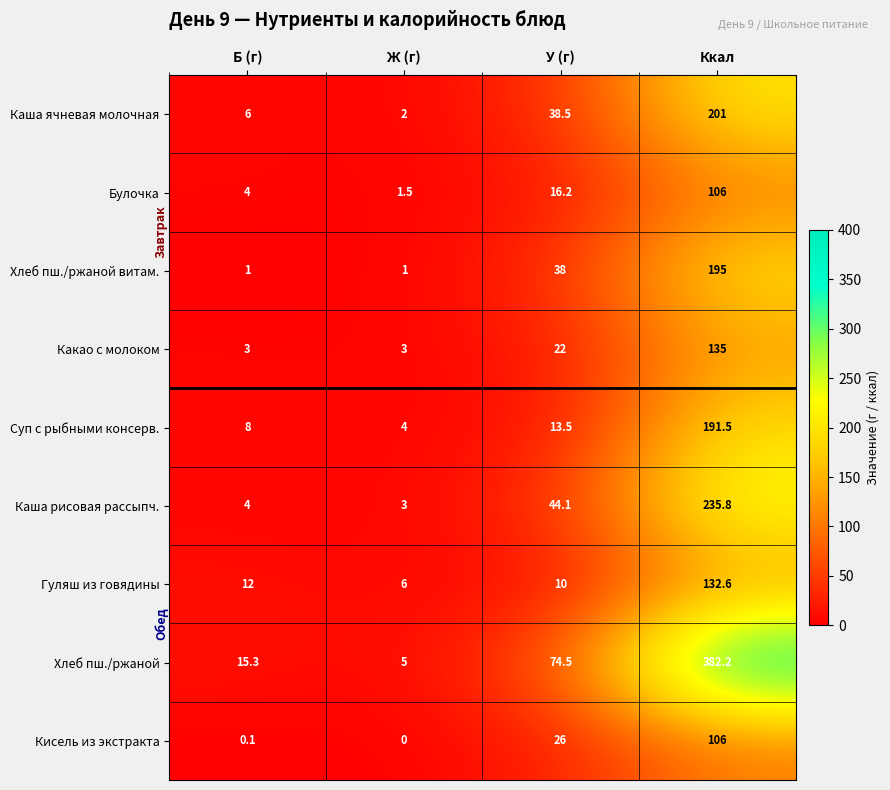

Between Б (г) and У (г), which series saw the biggest shift?

Хлеб пш./ржаной